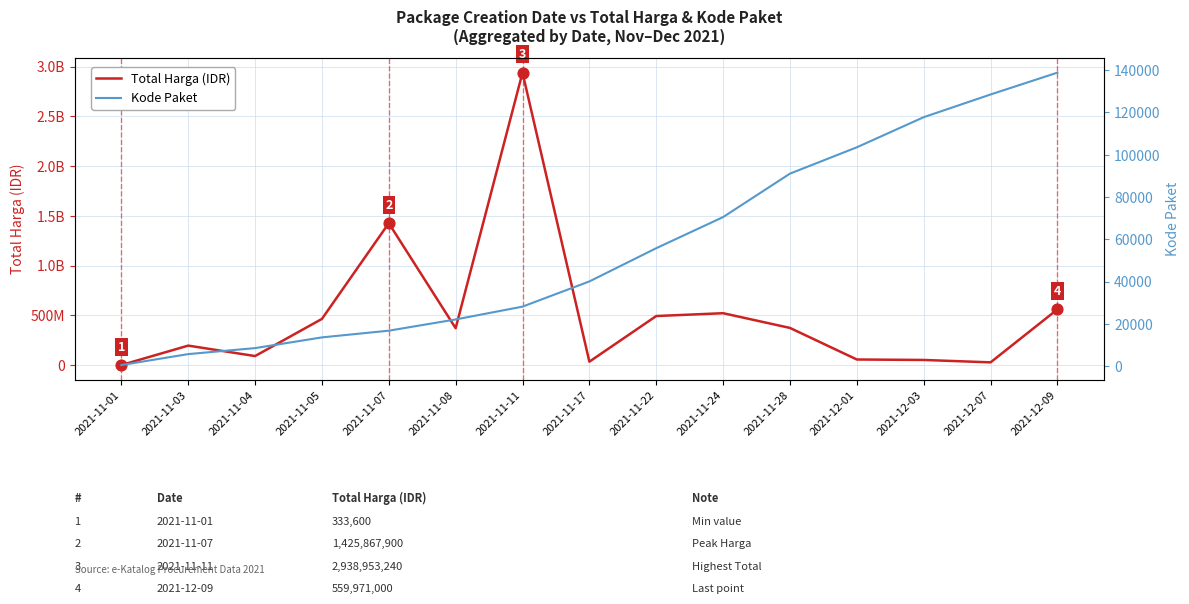

At which category is the sum across all series the highest?

2021-11-11